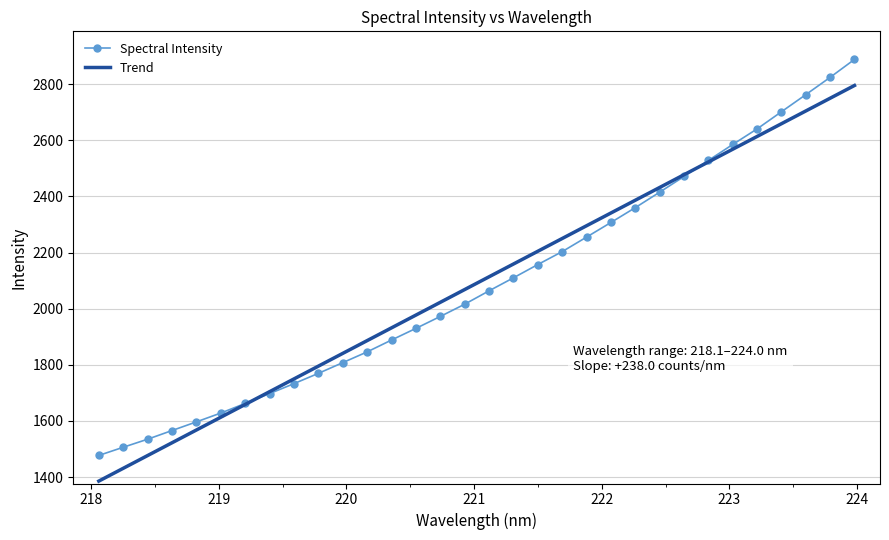

What is the smallest value displayed?

1385.7